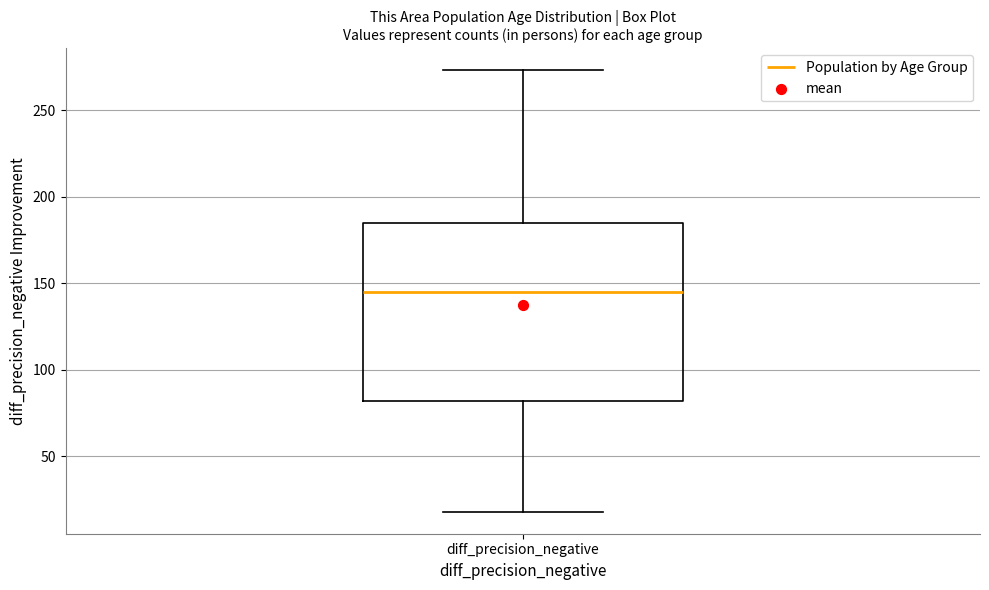

Read this box plot against the y-axis: the position of the median line, the range covered by the box, and the ends of both whiskers. The values are not printed on the chart, so give them approximately, as read against the axis.

median 145, box 80 to 185, whiskers 20 to 275